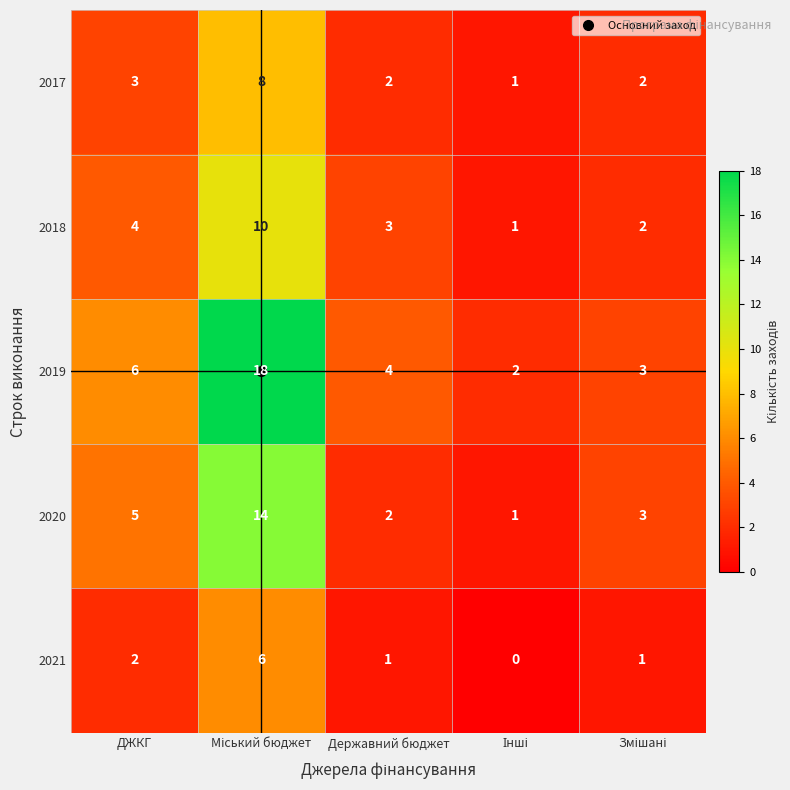

Which series has the largest range (max minus min)?

2019